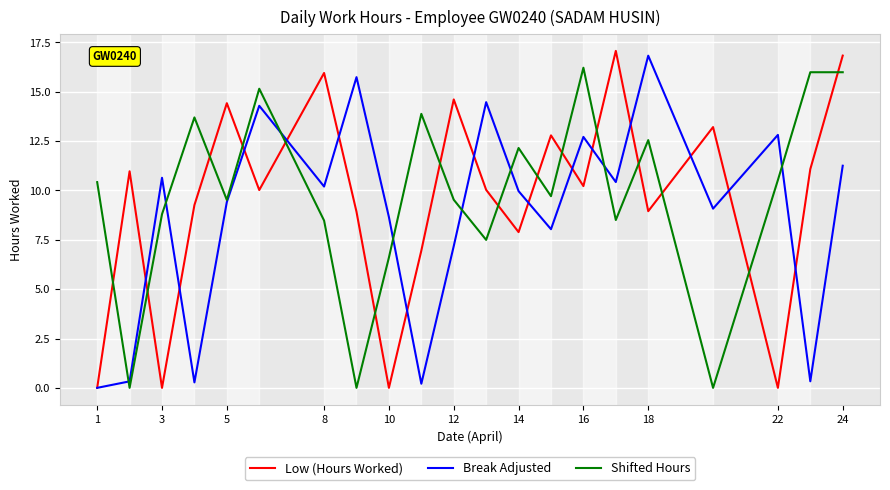

Which series ends up on top after the final intersection of Low (Hours Worked) and Shifted Hours?

Low (Hours Worked)